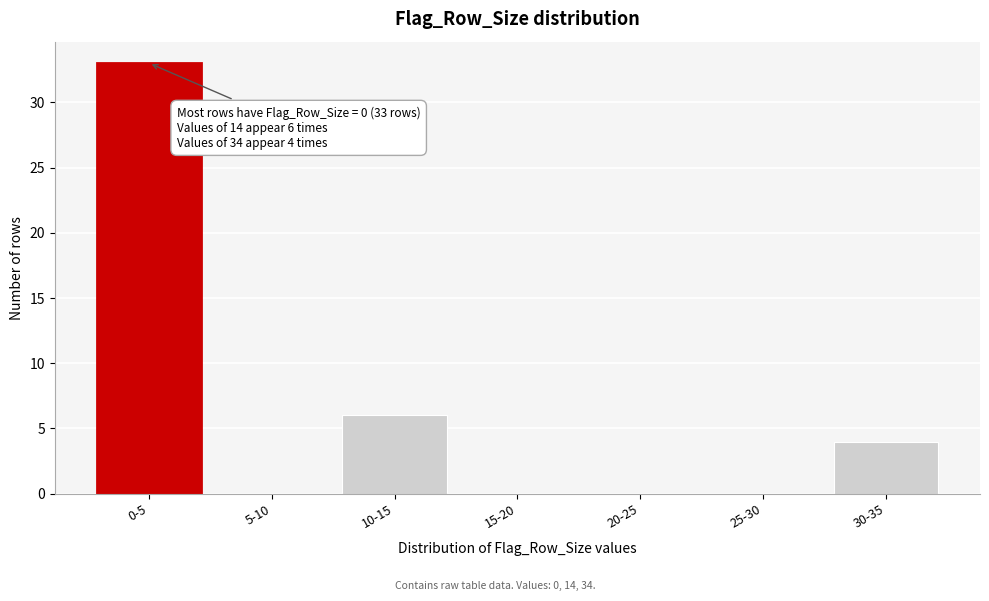

Reading left to right, what are all the values shown in this chart?

0-5=33	5-10=0	10-15=6	15-20=0	20-25=0	25-30=0	30-35=4